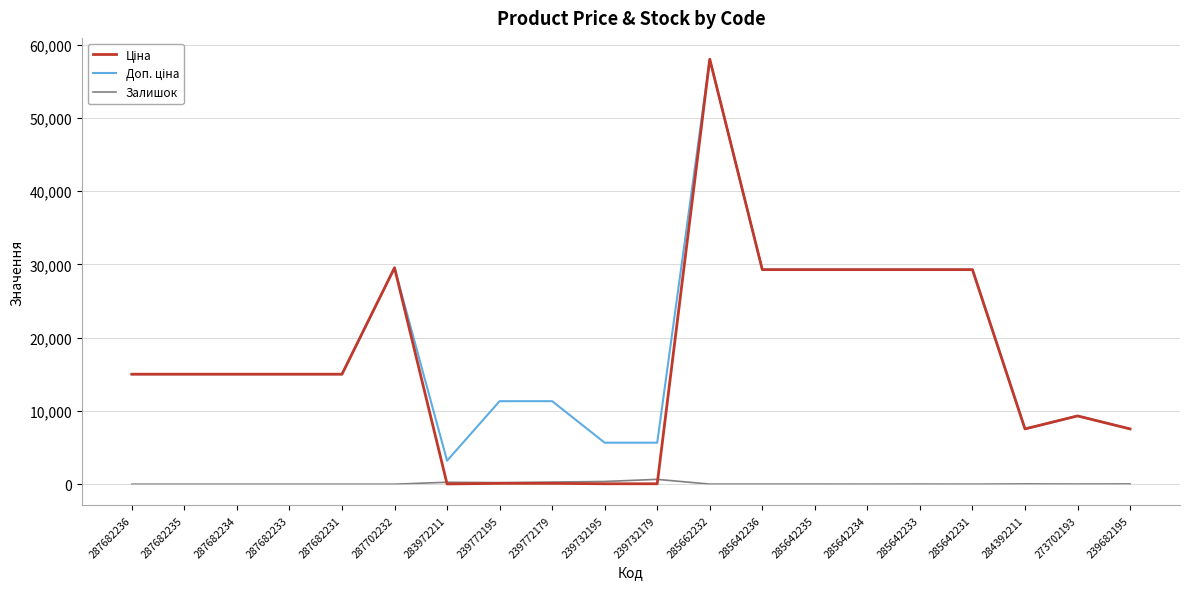

What is the total value across all series at 287682236?

30038.4